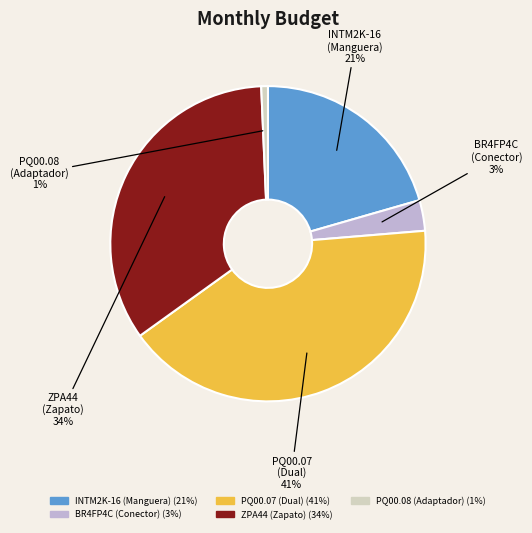

Is it true that INTM2K-16 (Manguera) is 15% of the pie?

False